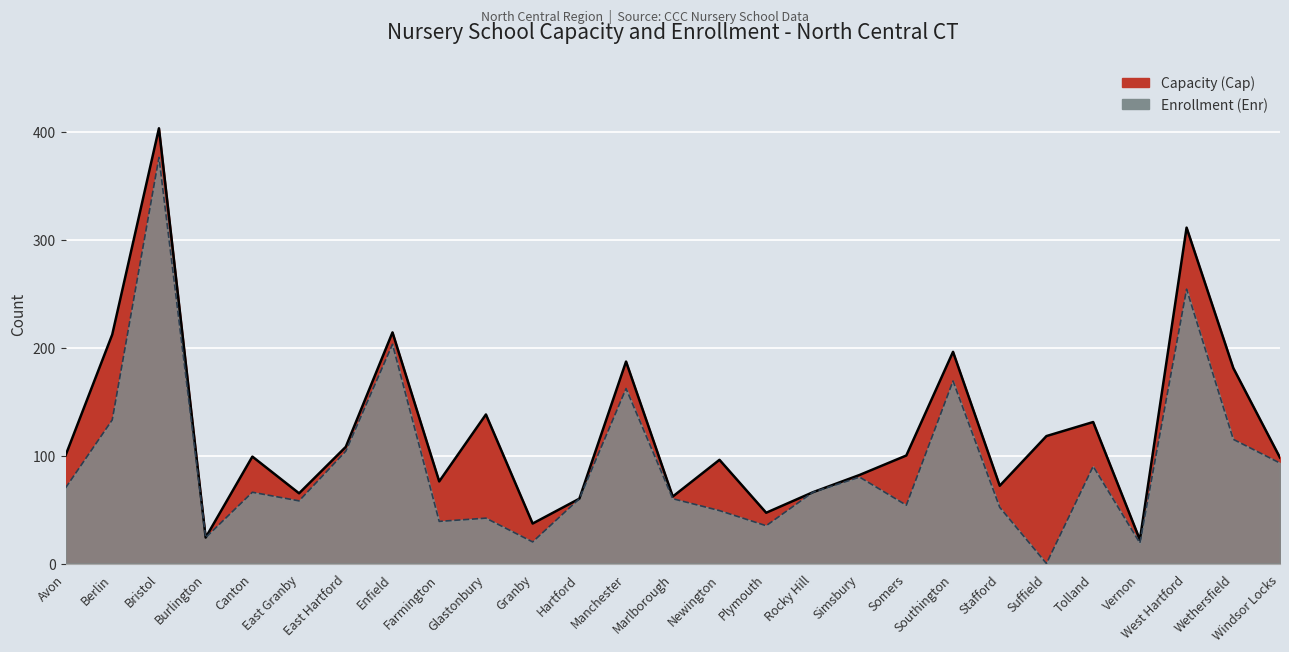

Where is Capacity (Cap) nearest to the value 212?

Berlin